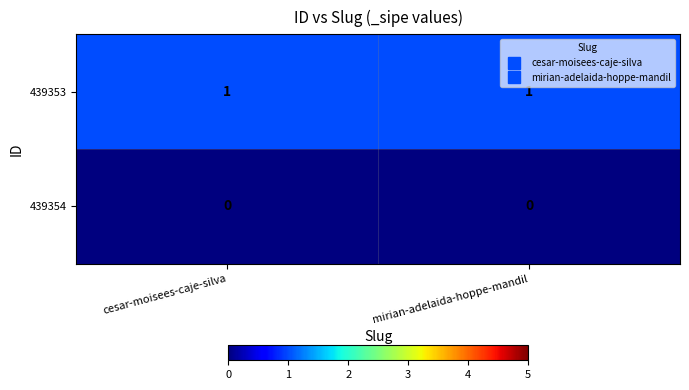

Reading left to right, what are all the values shown in this chart?

439353: 1	1
439354: 0	0